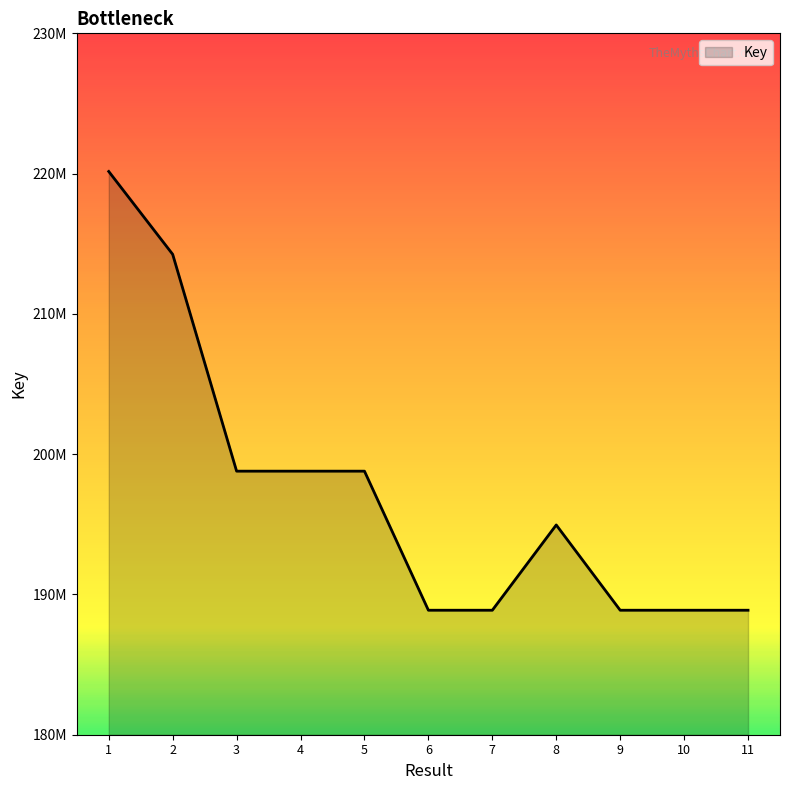

Does the chart have visible grid lines?

No